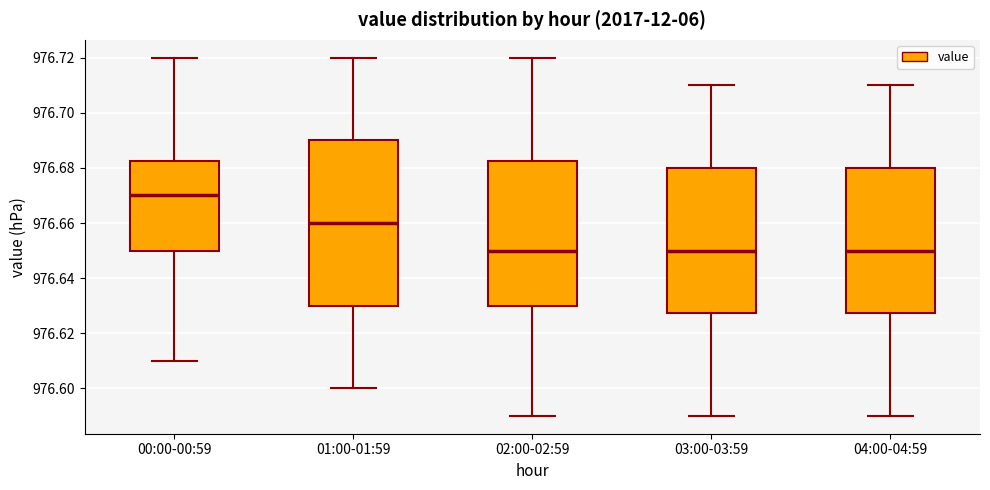

Comparing the boxes themselves (not the whiskers), which one is the tallest?

01:00-01:59